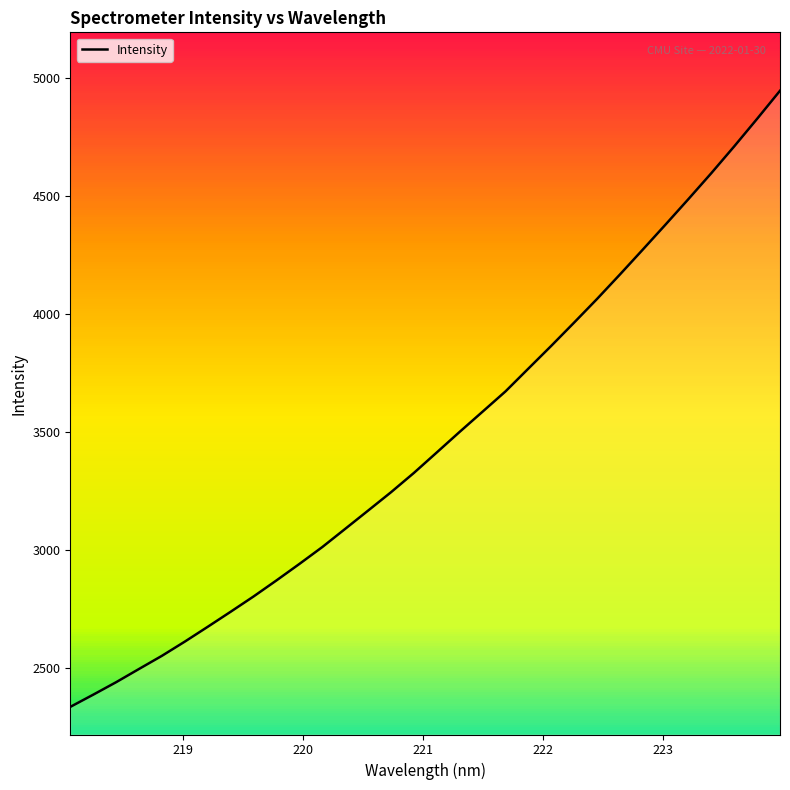

What is the smallest value displayed?

2337.4